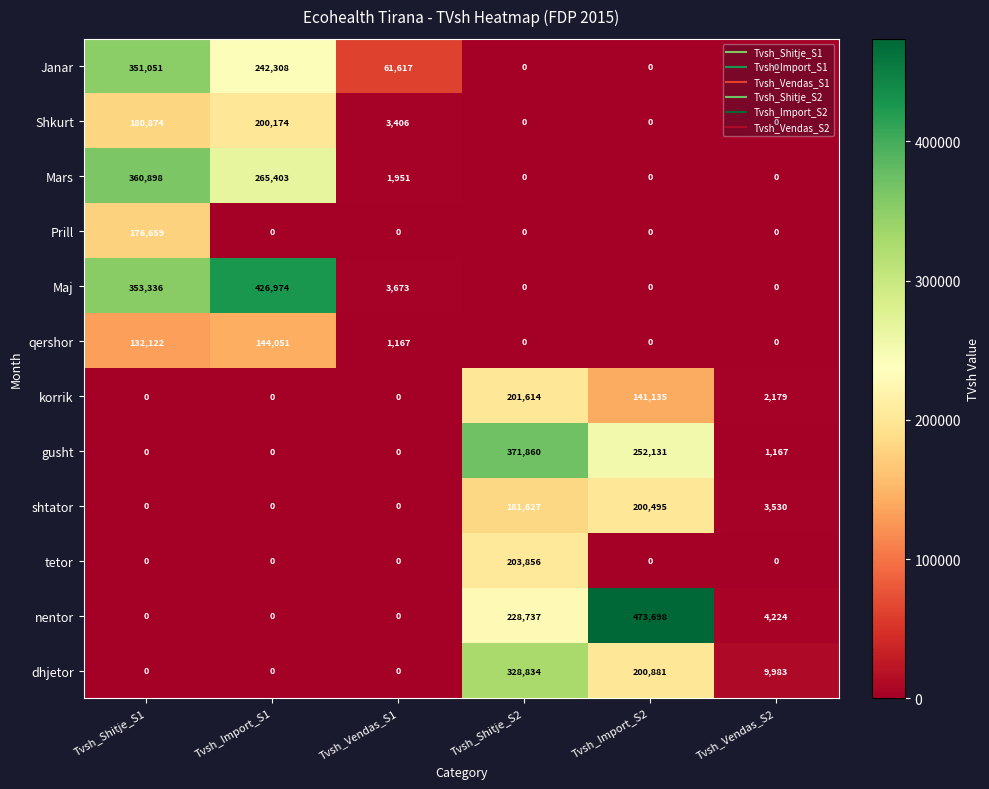

How many values in Janar are above zero?

3